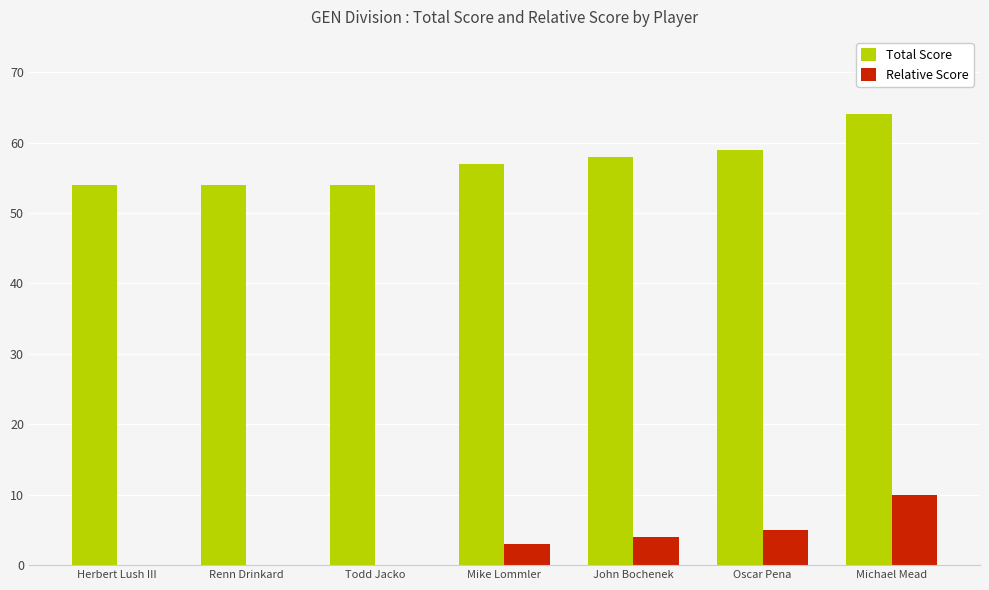

At which category does the chart reach its peak across all series?

Michael Mead